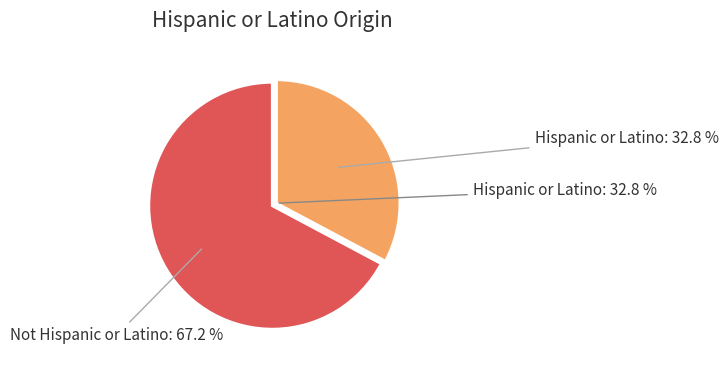

Rank the categories by value from lowest to highest.

Hispanic or Latino, Not Hispanic or Latino